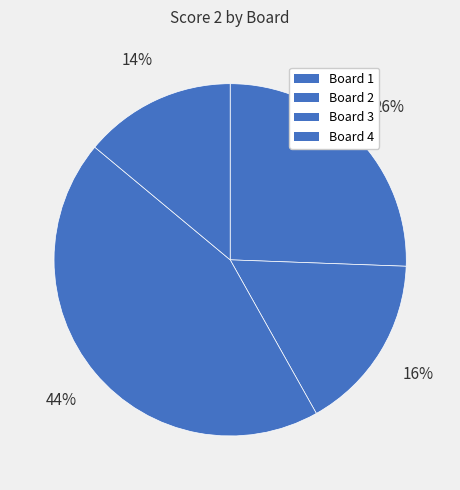

Count the number of slices in the pie.

4